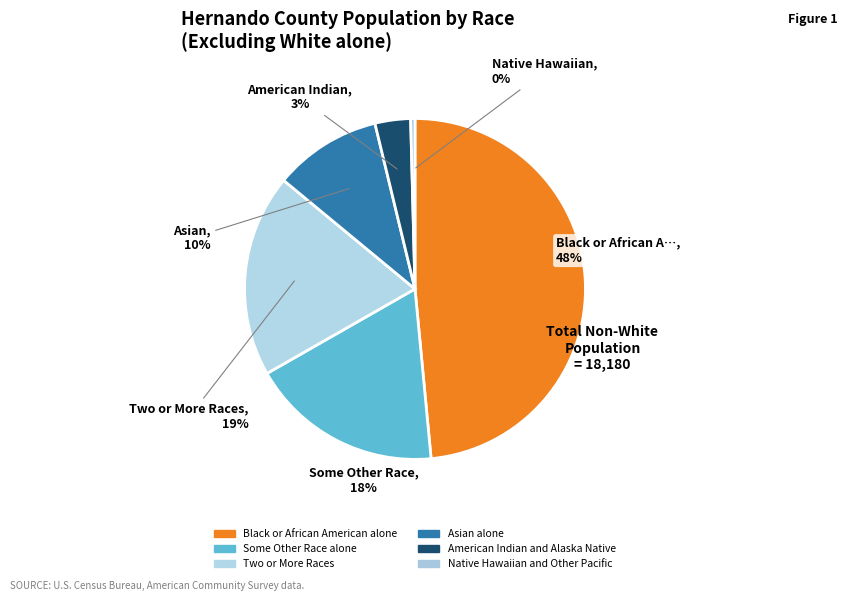

What percentage do Black or African American alone and American Indian and Alaska Native together represent?

51.9%